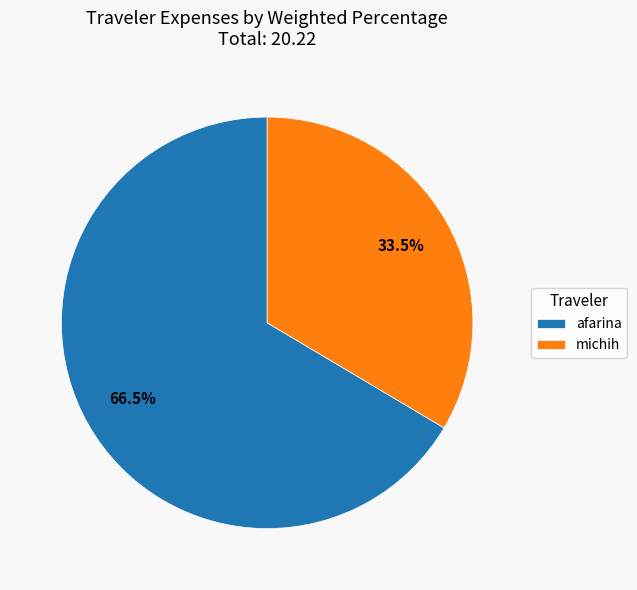

Combined, what portion of the pie is afarina and michih?

100.0%